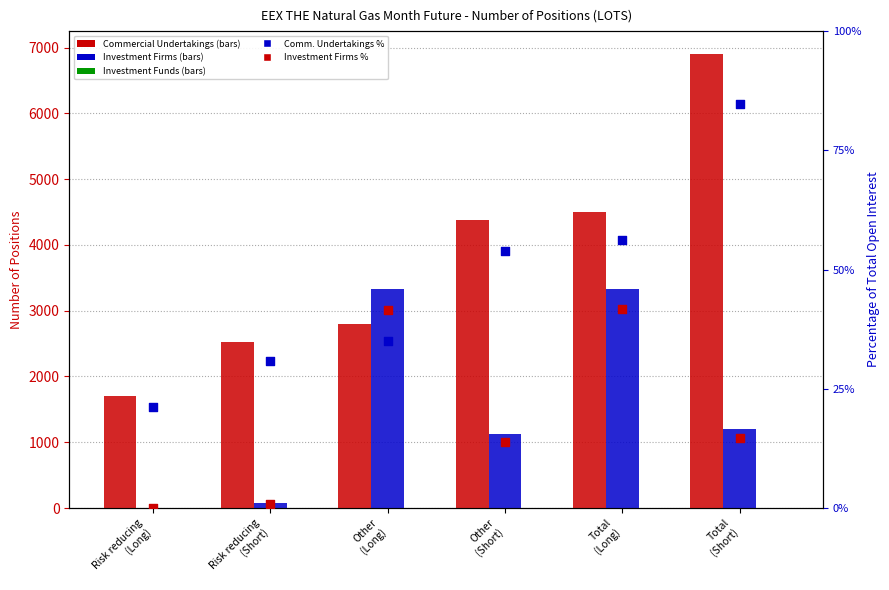

Is the value of Investment Firms % at Total
(Long) greater than the value of Investment Funds at Risk reducing
(Long)?

Yes